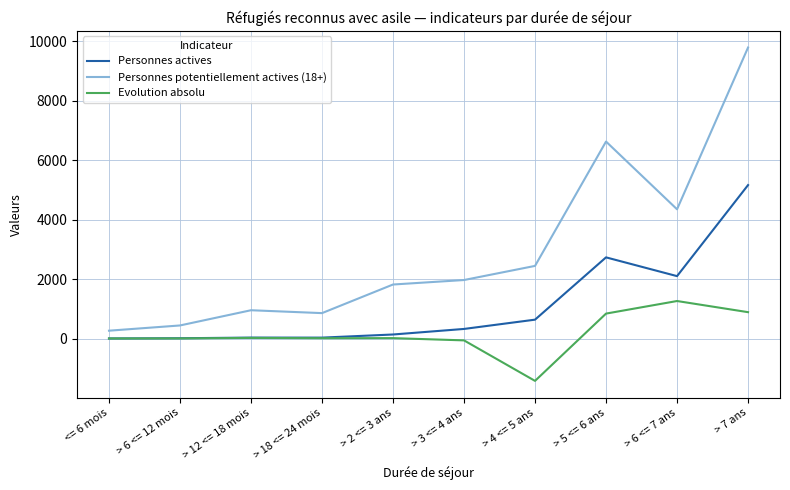

Is it true that Personnes actives equals 31 at > 12 <= 18 mois?

True